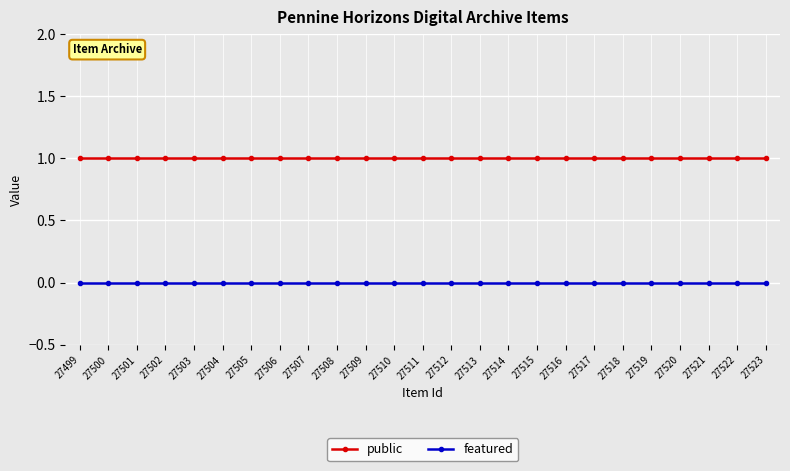

Rank the series at 27502 from lowest to highest value.

featured, public